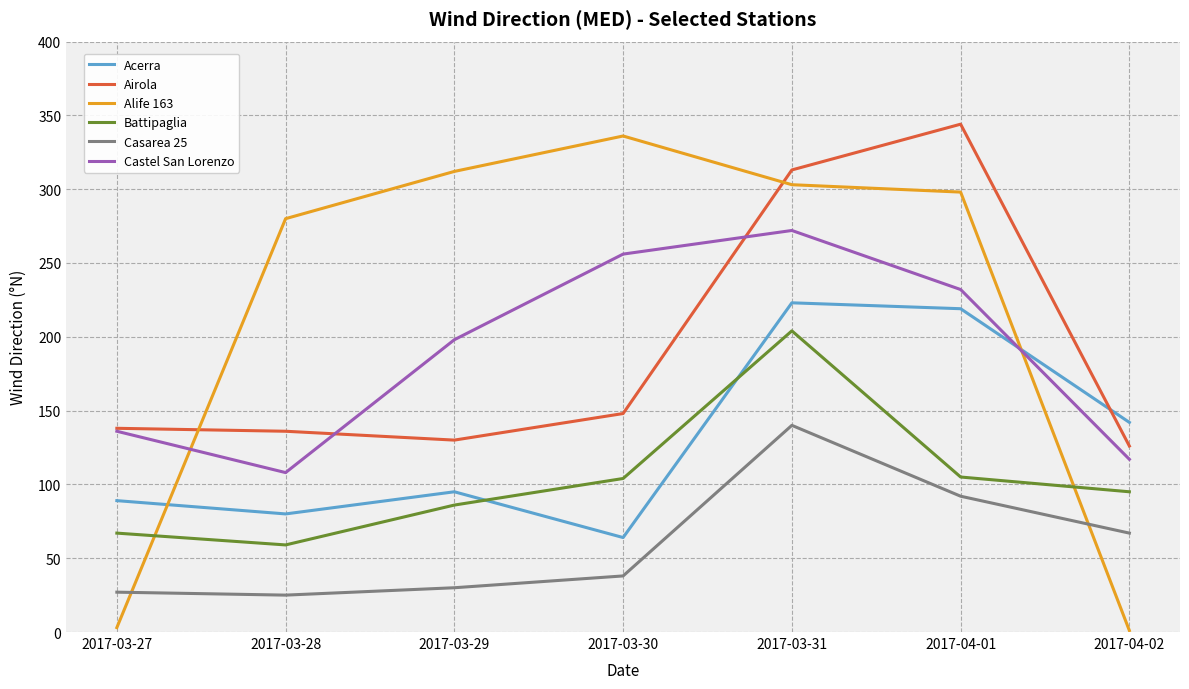

True or false: Acerra has a value of 89 at 2017-03-27.

True